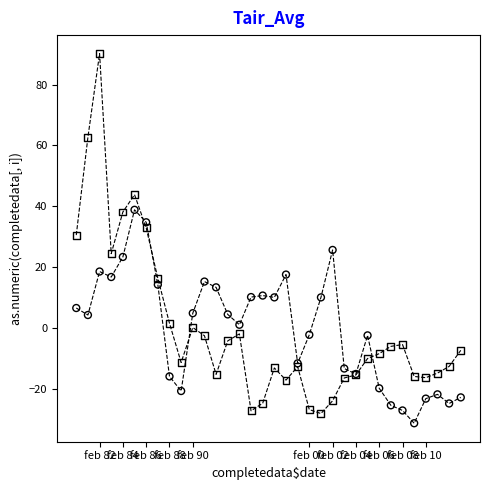

Across all series, what Y value is closest to 29?

30.5